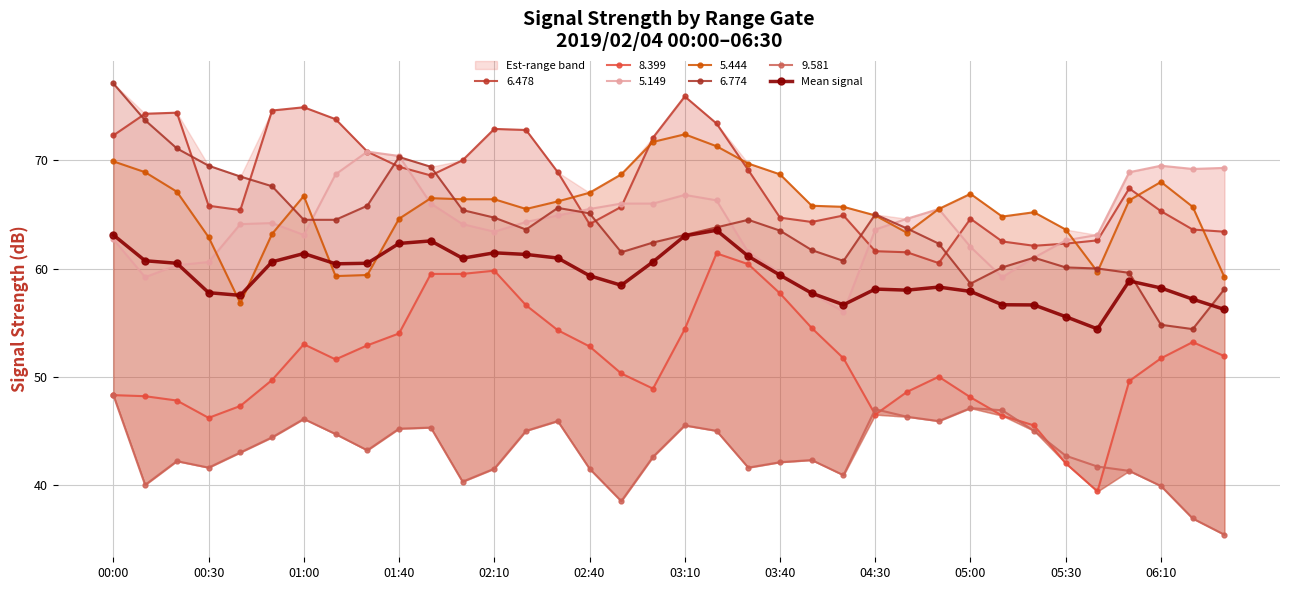

Does the chart display data point markers on the line(s)?

Yes